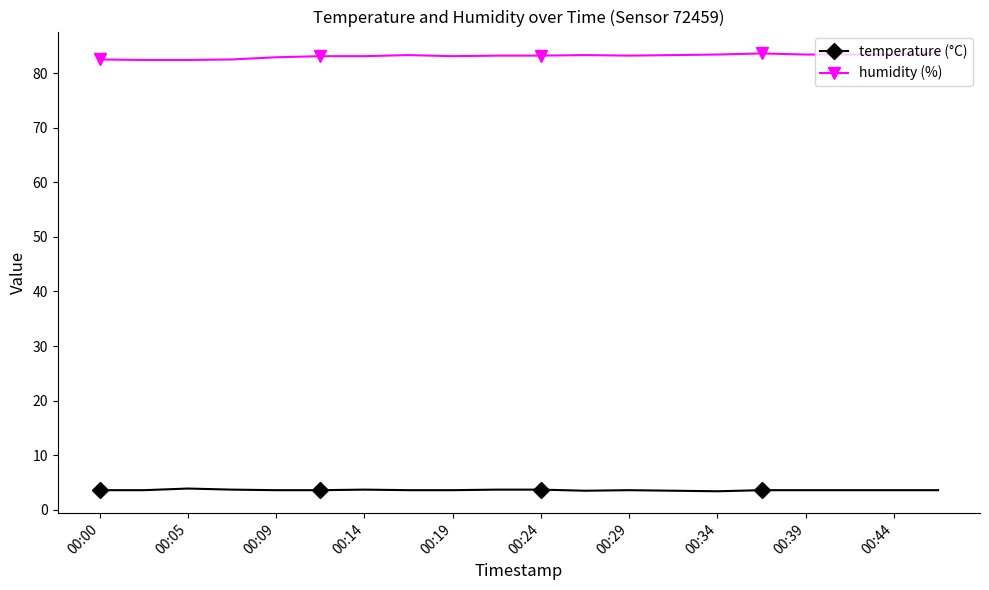

What is the maximum value for temperature (°C)?

3.9